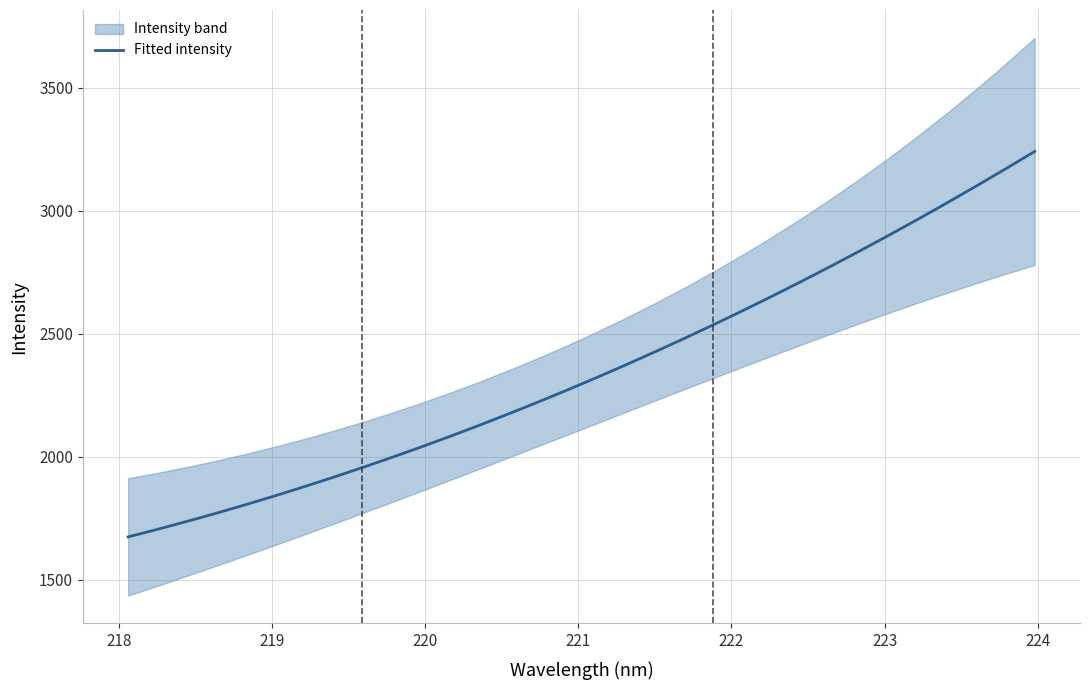

What is the maximum value for Fitted intensity?

3240.3